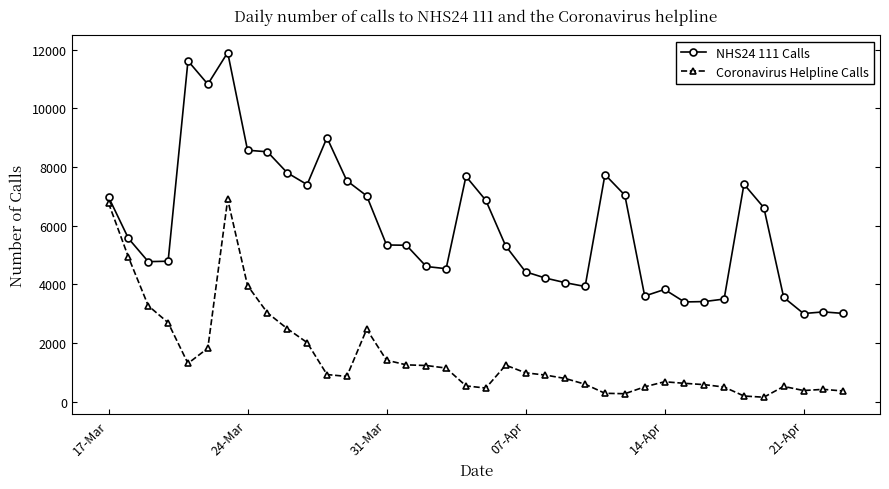

At how many categories does at least one series exceed 10562?

3